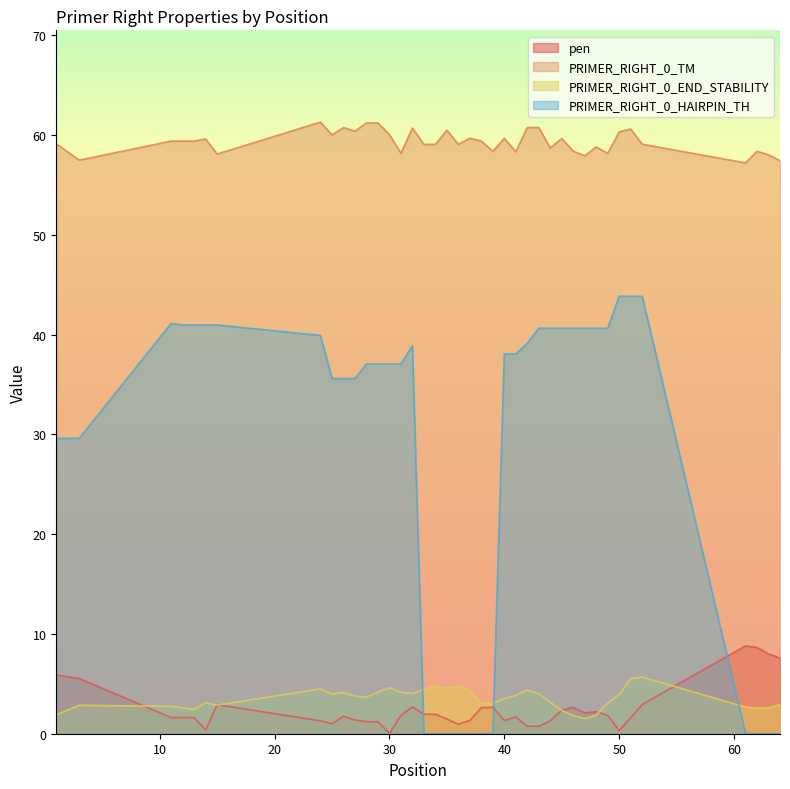

Reading left to right, list all the values displayed in this chart.

pen: 5.9	5.5	1.6	1.6	1.6	0.4	2.9	1.3	1.0	1.7	1.4	1.2	1.2	0.0	1.8	2.7	1.9	1.9	1.5	0.9	1.3	2.6	2.6	1.3	1.7	0.7	0.7	1.3	2.4	2.6	2.1	2.2	1.9	0.3	1.6	2.9	8.8	8.6	8.0	7.6
PRIMER_RIGHT_0_TM: 59.1	57.5	59.4	59.4	59.4	59.6	58.1	61.3	60.0	60.7	60.4	61.2	61.2	60.0	58.2	60.7	59.1	59.1	60.5	59.1	59.7	59.4	58.4	59.7	58.3	60.7	60.7	58.7	59.6	58.4	57.9	58.8	58.1	60.3	60.6	59.1	57.2	58.4	58.0	57.4
PRIMER_RIGHT_0_END_STABILITY: 1.9	2.9	2.7	2.6	2.4	3.1	2.9	4.5	4.0	4.1	3.8	3.7	4.2	4.6	4.2	4.0	4.5	4.8	4.5	4.8	4.3	3.1	3.1	3.5	3.9	4.4	4.0	3.2	2.3	1.8	1.5	1.9	3.1	3.9	5.5	5.7	2.7	2.6	2.6	2.9
PRIMER_RIGHT_0_HAIRPIN_TH: 29.6	29.6	41.1	41.0	41.0	41.0	41.0	39.9	35.6	35.6	35.6	37.0	37.0	37.0	37.0	38.9	0.0	0.0	0.0	0.0	0.0	0.0	0.0	38.1	38.1	39.1	40.6	40.6	40.6	40.6	40.6	40.6	40.6	43.8	43.8	43.8	0.0	0.0	0.0	0.0